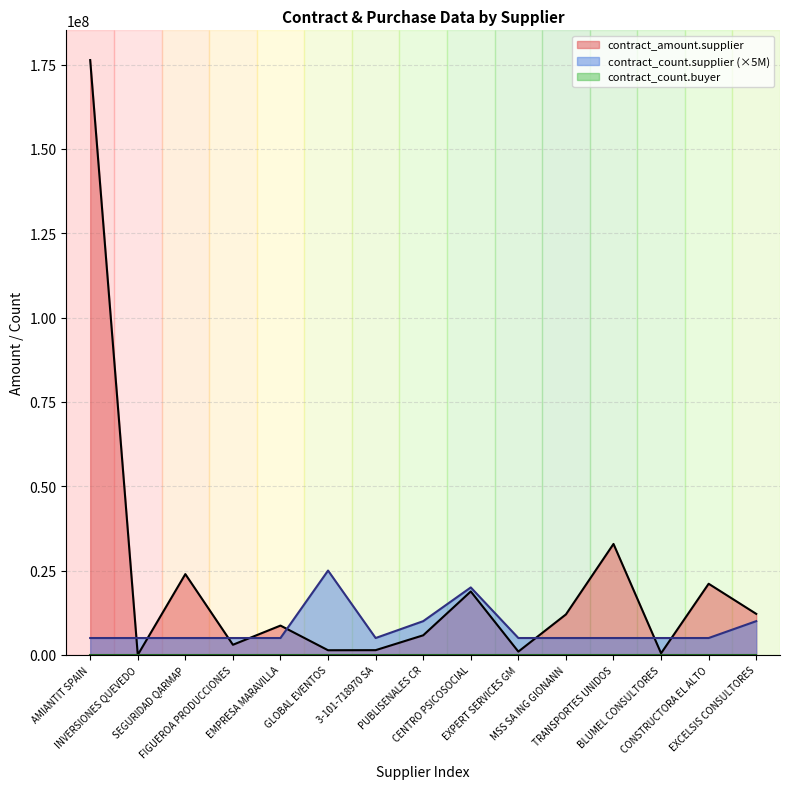

What is the label of the 3rd point from the right?

BLUMEL CONSULTORES